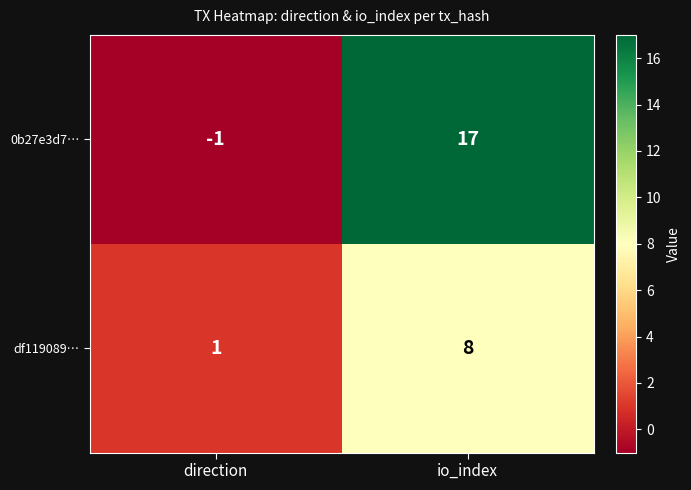

Which category has the lowest value across all series?

direction